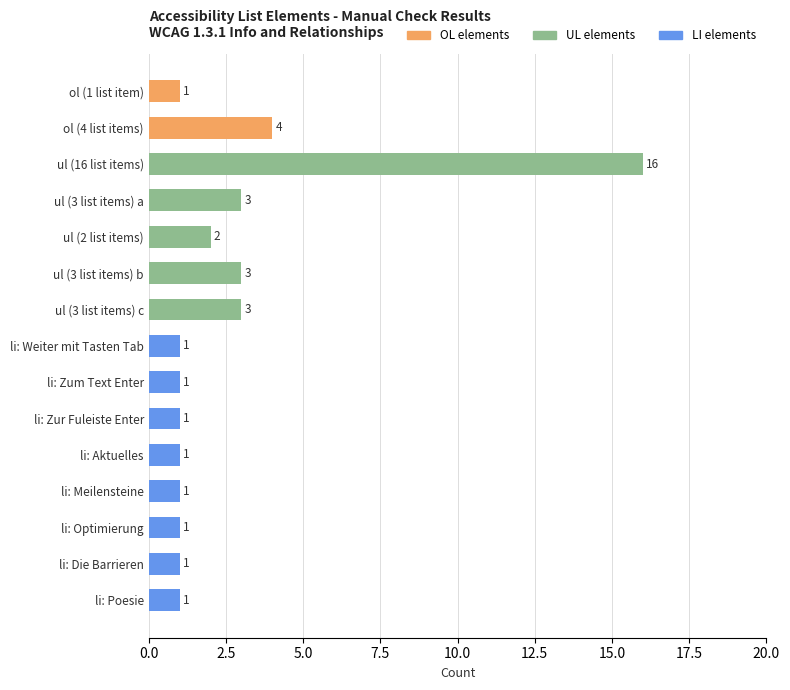

What is the difference between the maximum and second lowest values?

15